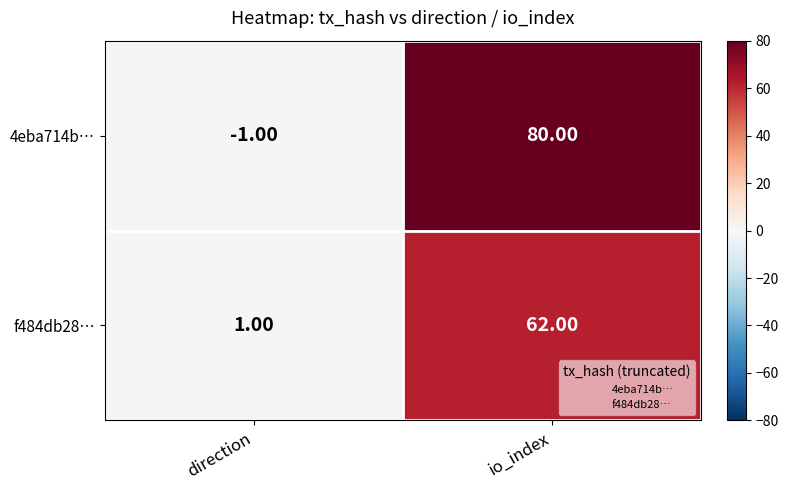

Rank the series at io_index from highest to lowest value.

4eba714b…, f484db28…